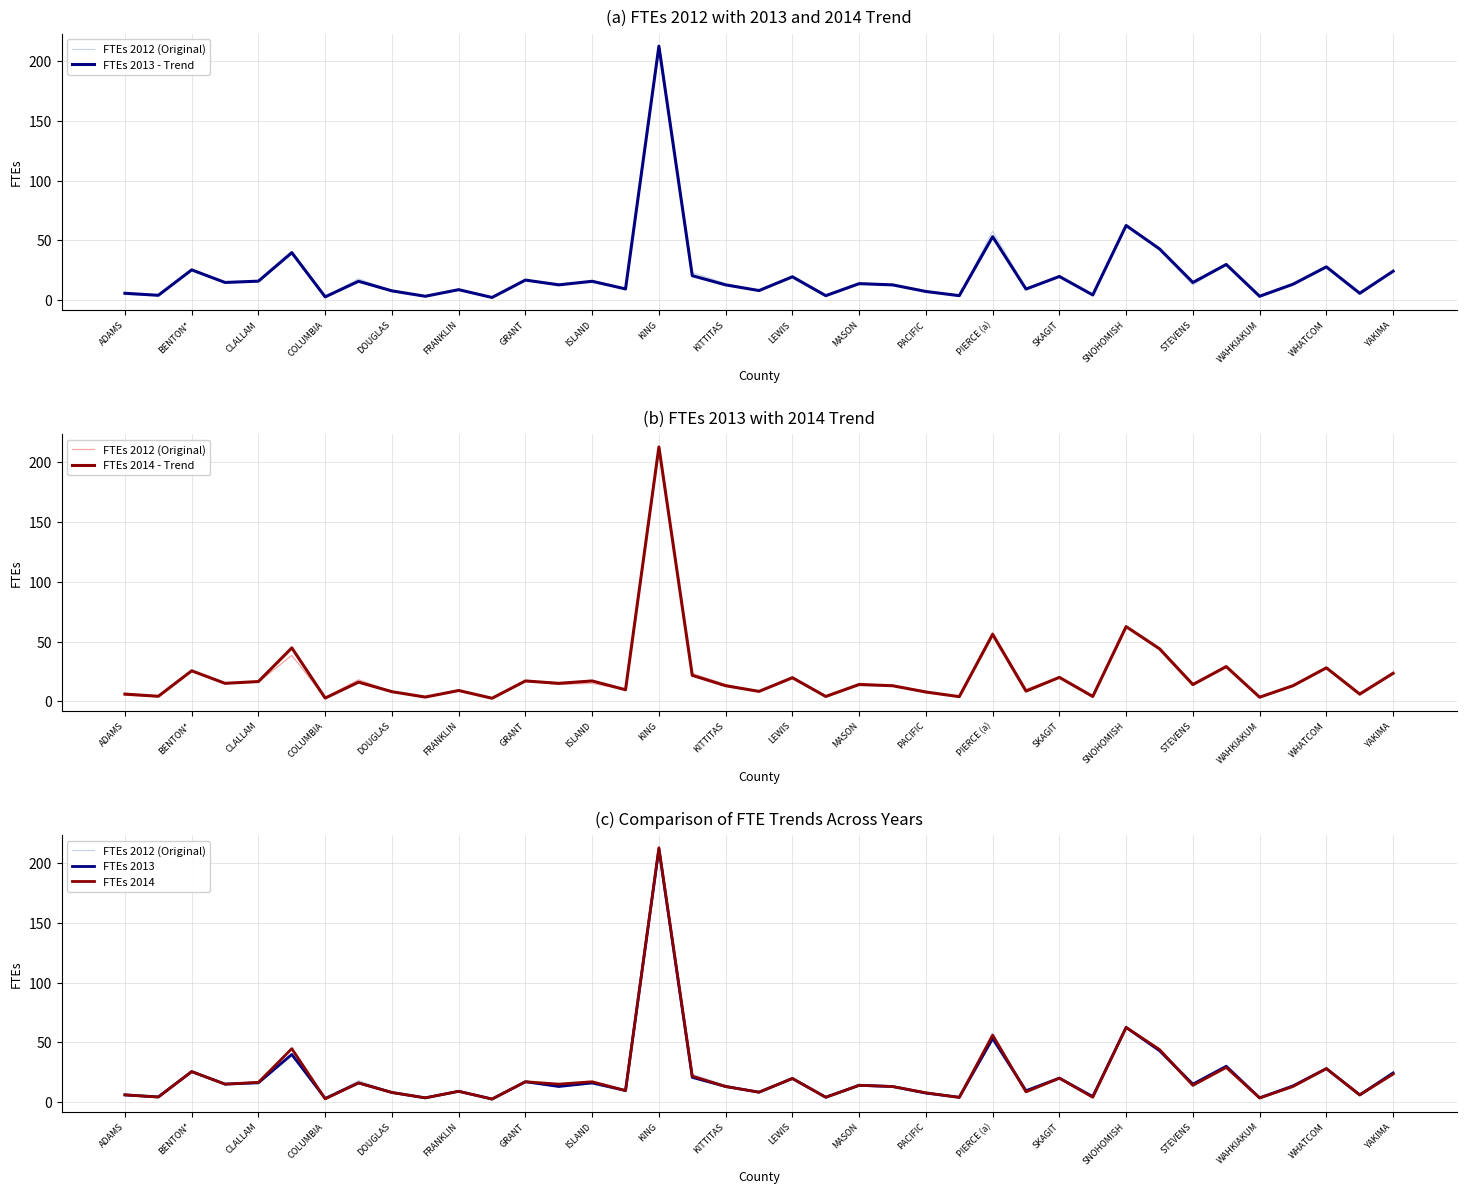

List the series in order of their peak value, highest first.

FTEs 2014 - Trend, FTEs 2014, FTEs 2012 (Original), FTEs 2013 - Trend, FTEs 2013